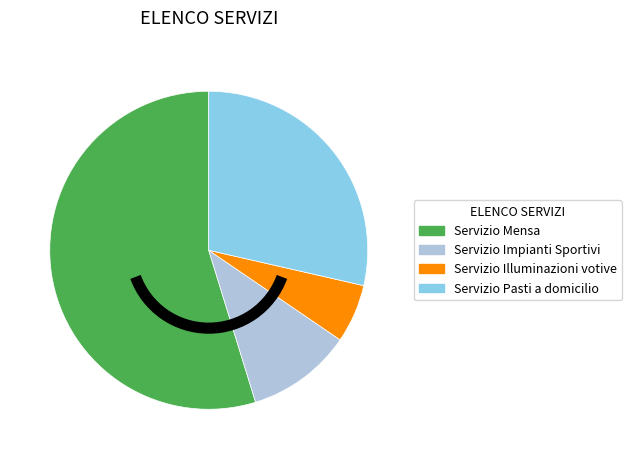

Rank the categories by value from highest to lowest.

Servizio Mensa, Servizio Pasti a domicilio, Servizio Impianti Sportivi, Servizio Illuminazioni votive